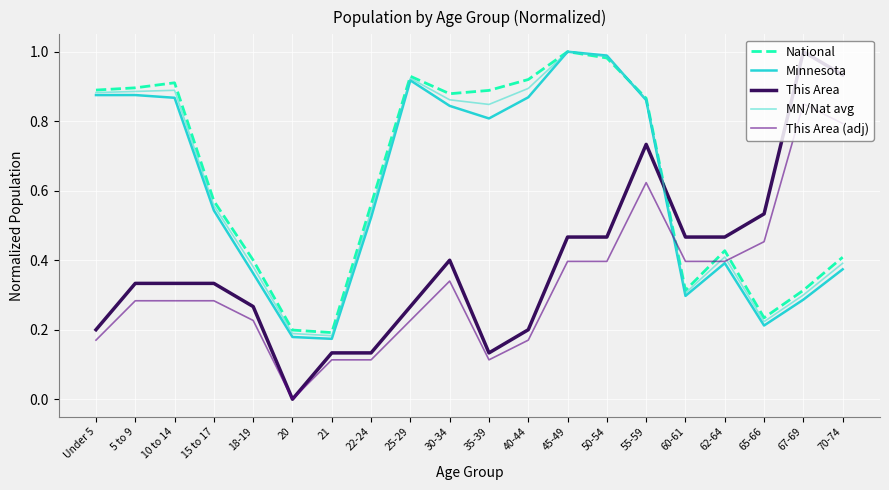

In MN/Nat avg, how many points are lower than both neighbors (excluding endpoints)?

4